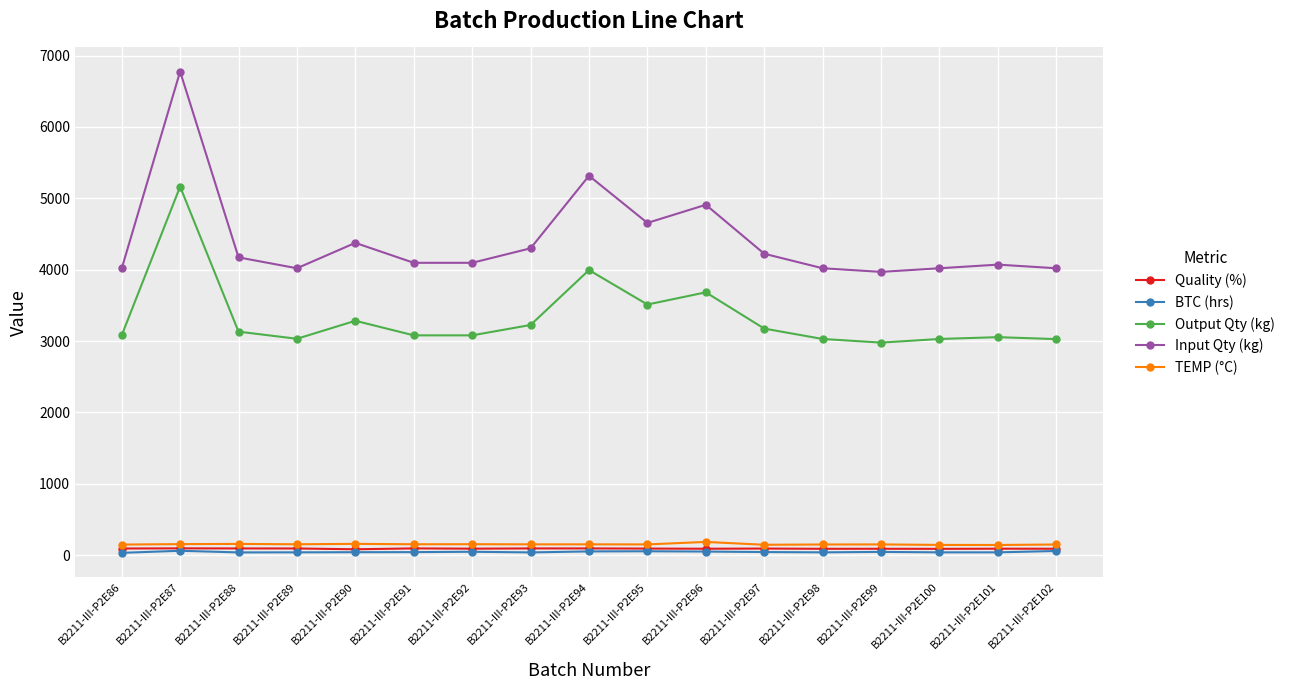

What is the difference between the second highest and minimum values in the TEMP (°C) series?

16.0